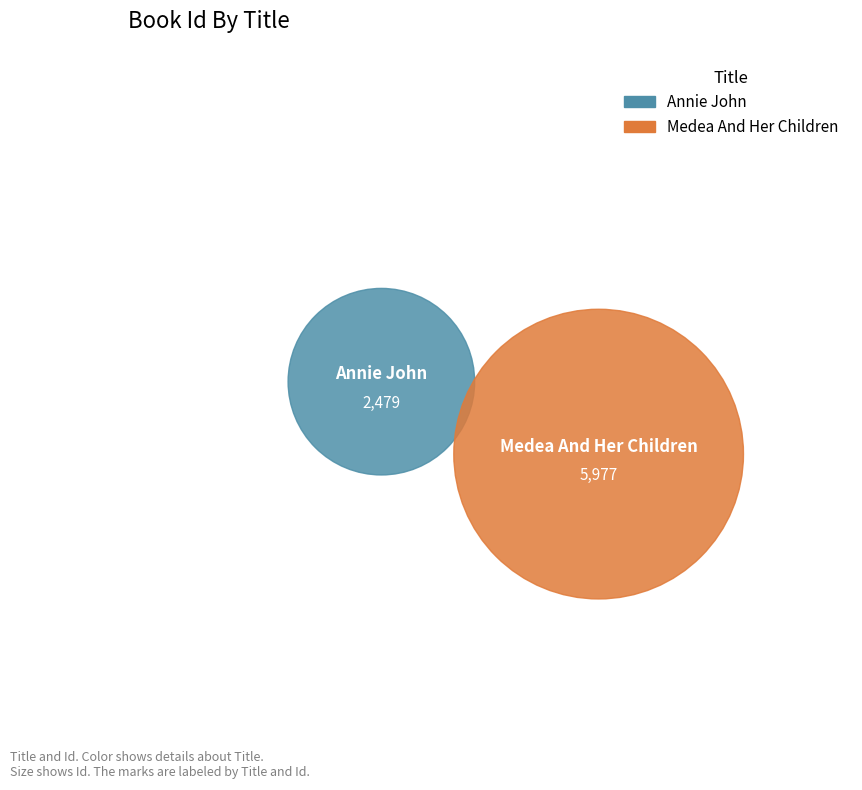

What is the ratio of the value at Annie John to the value at Medea And Her Children?

0.4